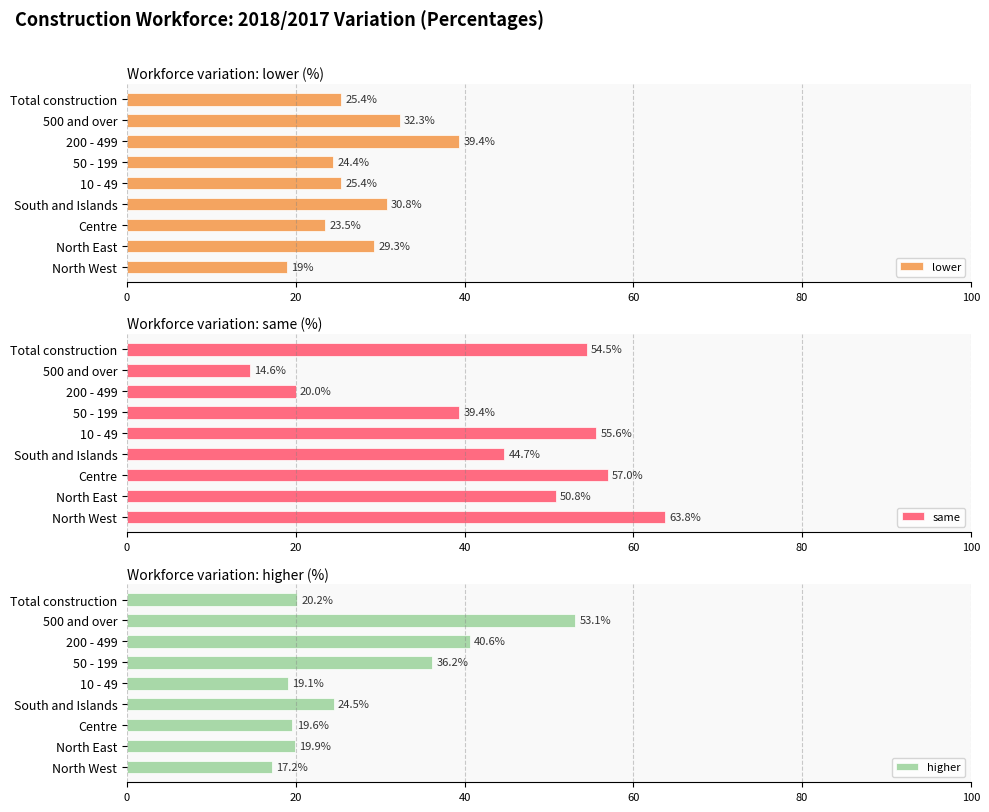

What is the maximum value for lower?

39.4